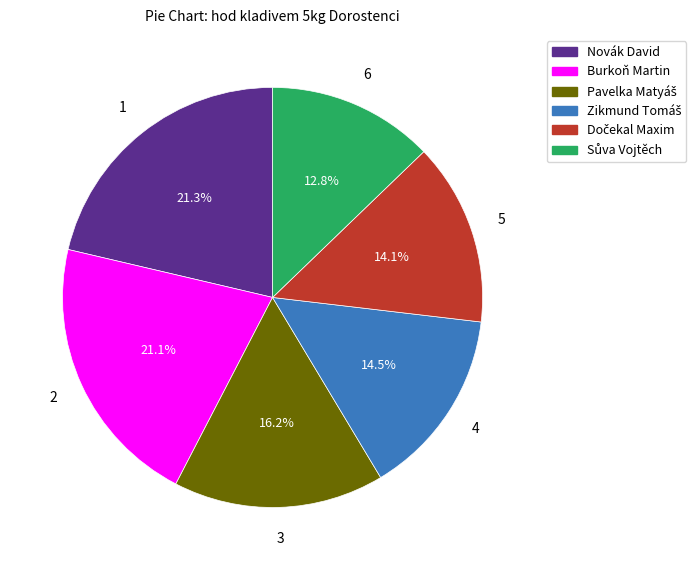

Is there any slice that represents more than half of the pie?

No